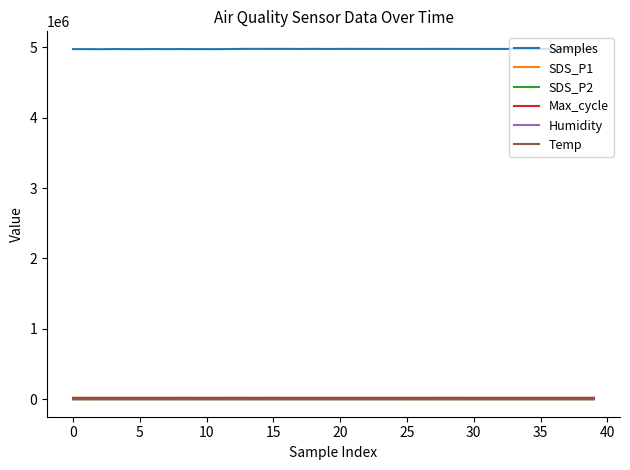

Which series has the widest spread of values?

Samples